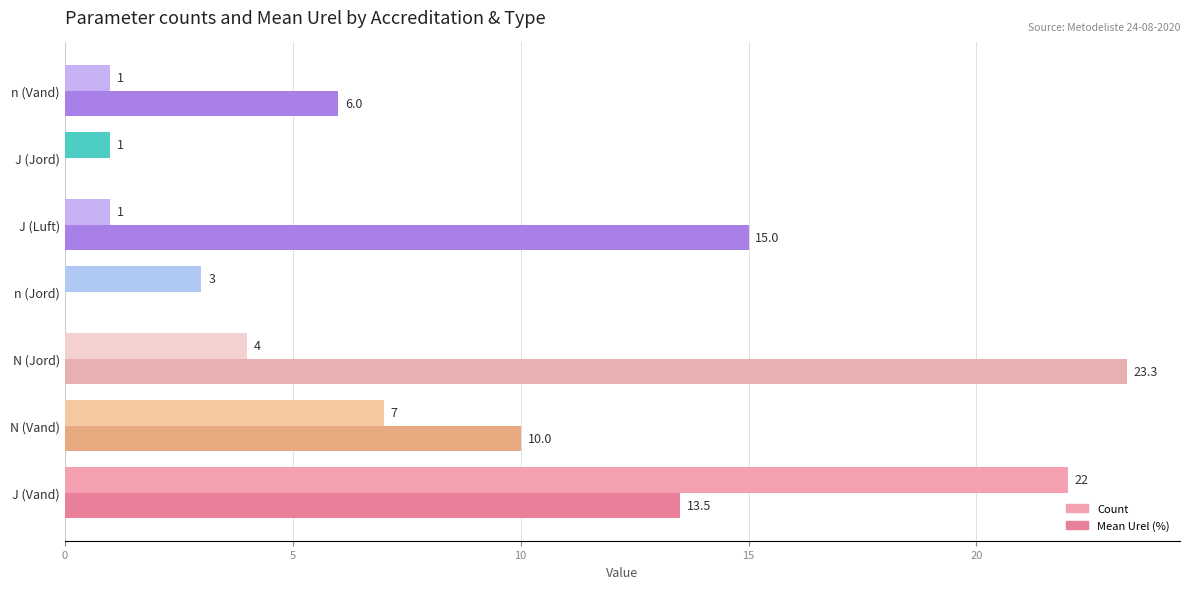

The Count series shows 6.4 at N (Jord). True or false?

False